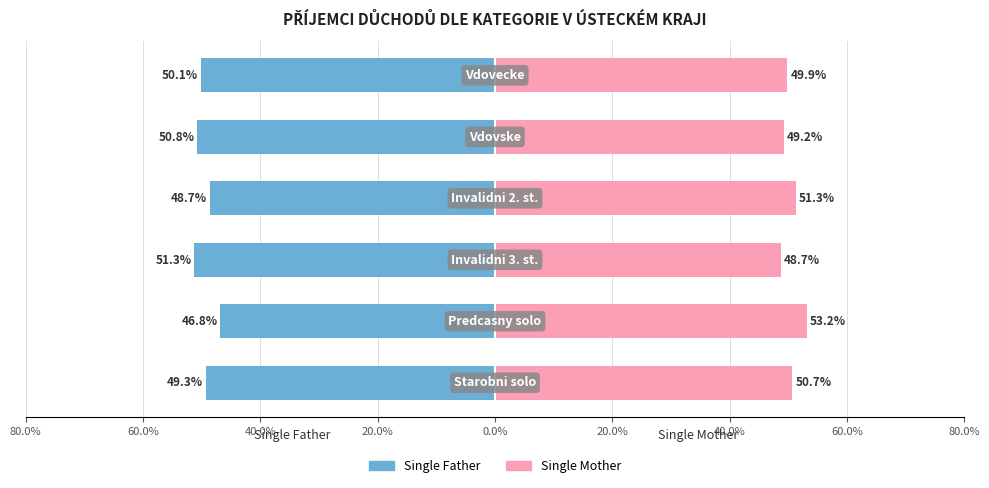

List the series in order of their overall mean, highest first.

Single Mother, Single Father